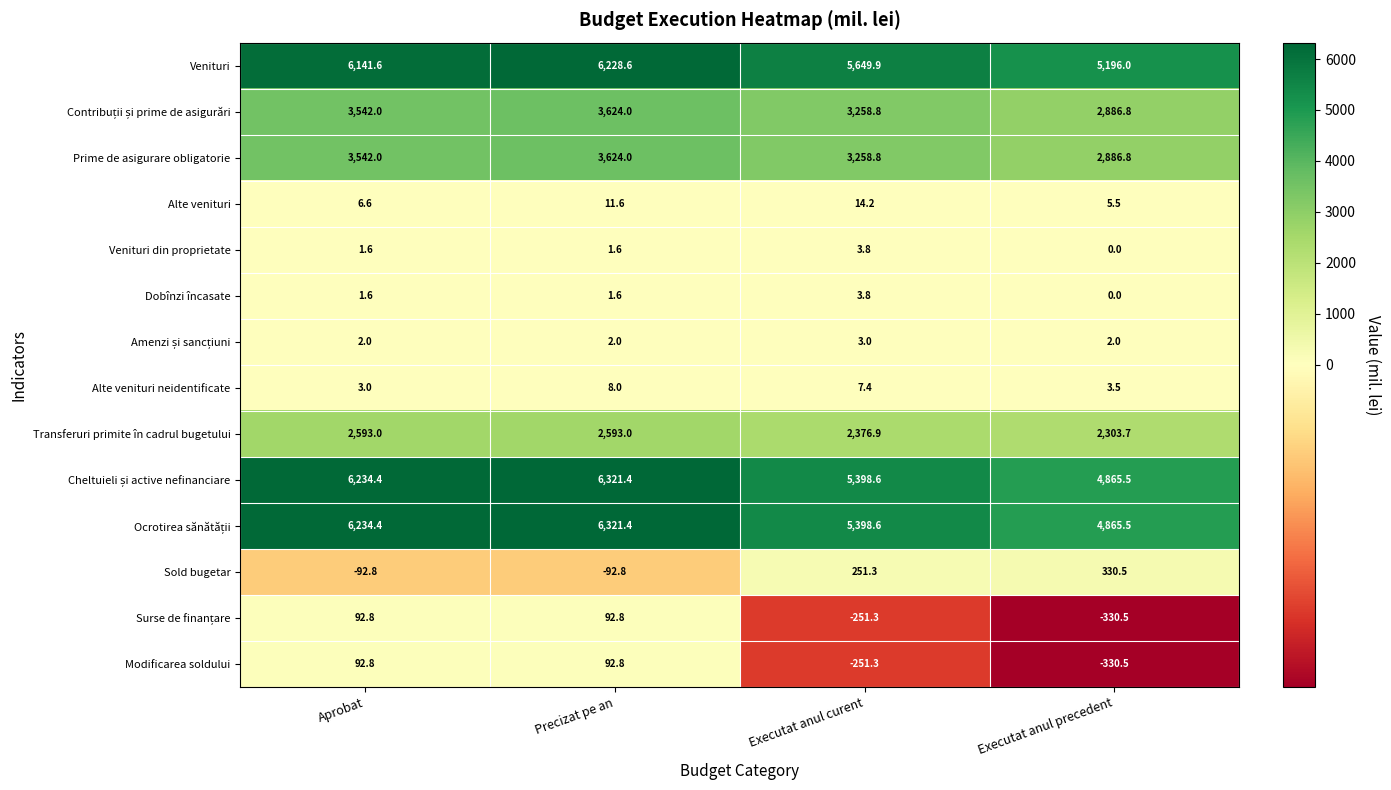

What is the maximum value shown in the chart?

6321.4